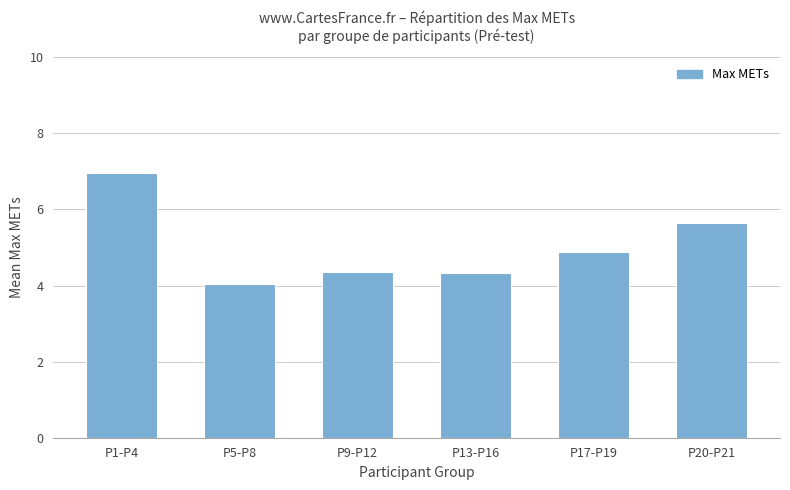

What is the greatest value displayed?

7.0